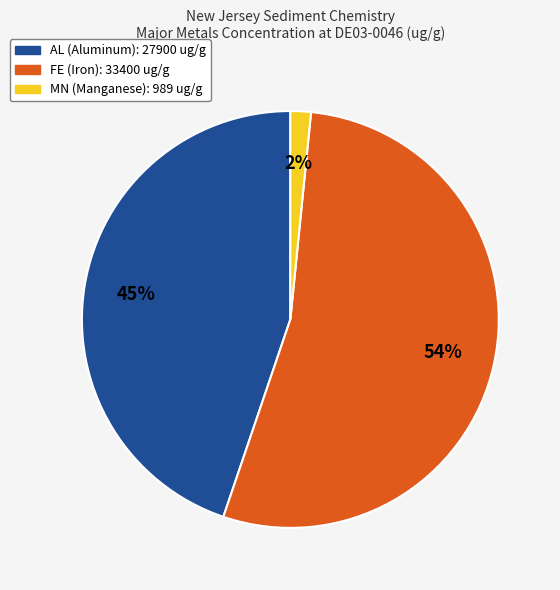

To the nearest percent, what is the combined percentage of FE and AL?

98%